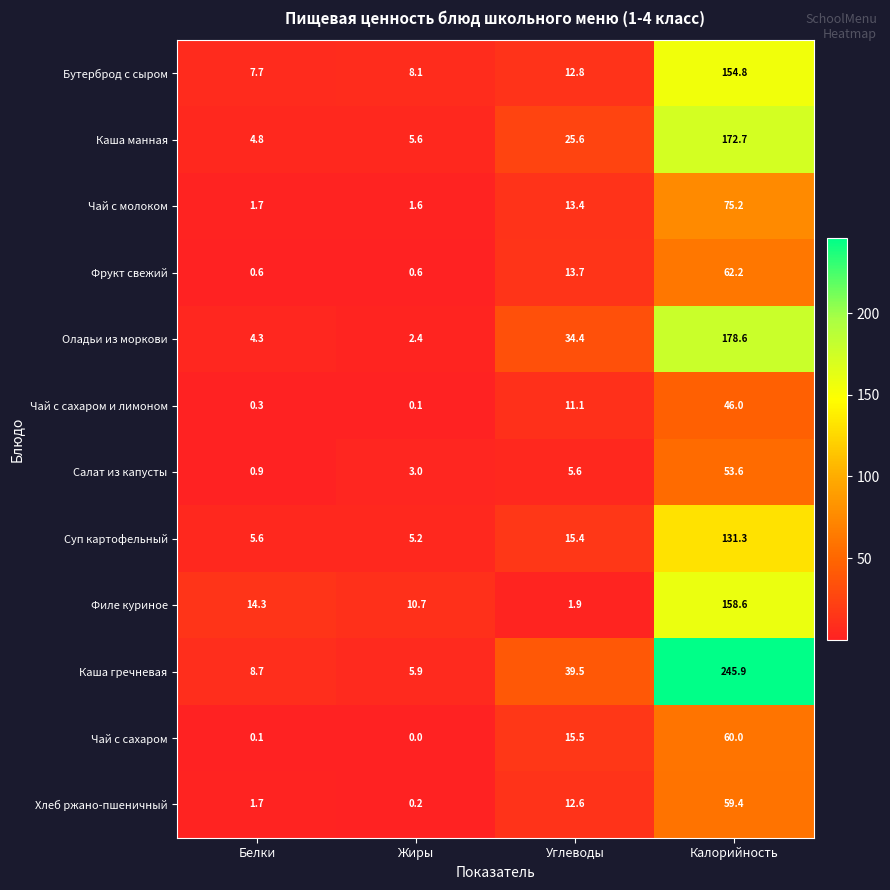

What is the sum of the Бутерброд с сыром values at Белки and Калорийность?

162.5